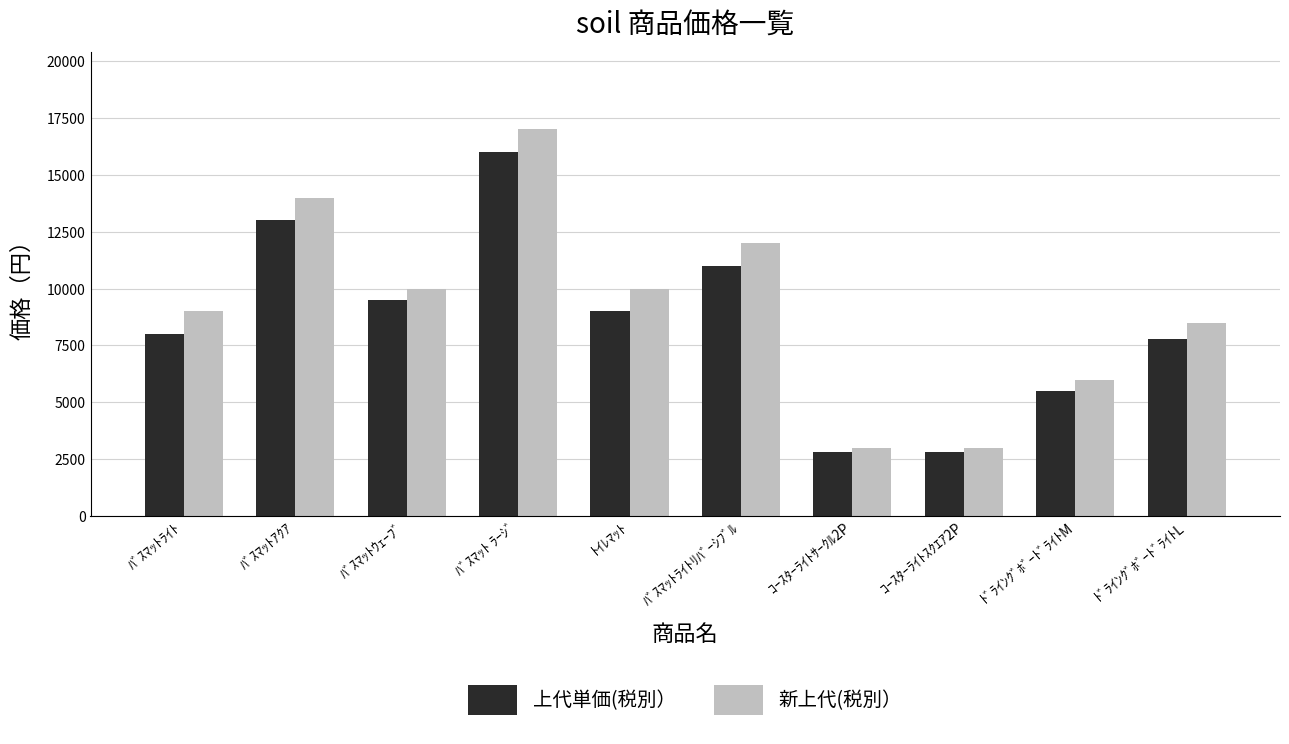

What is the label of the 3rd bar from the right?

ｺｰｽﾀｰﾗｲﾄｽｸｴｱ2P